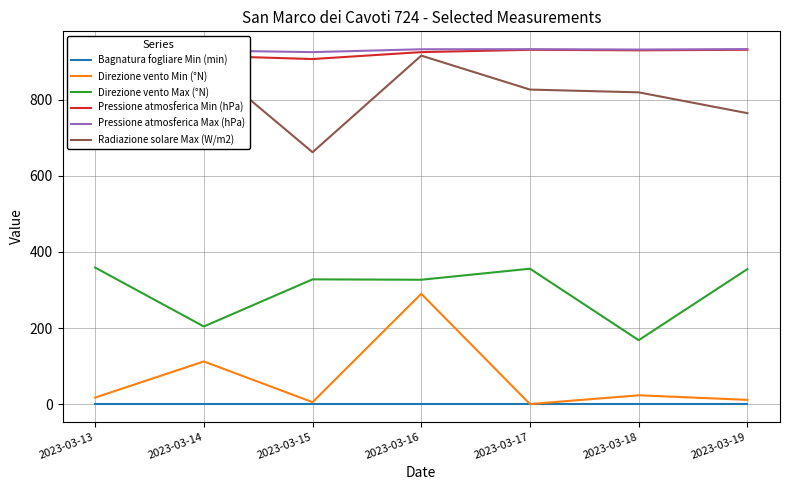

True or false: Direzione vento Min (°N) has more than 2 interior local peaks.

True